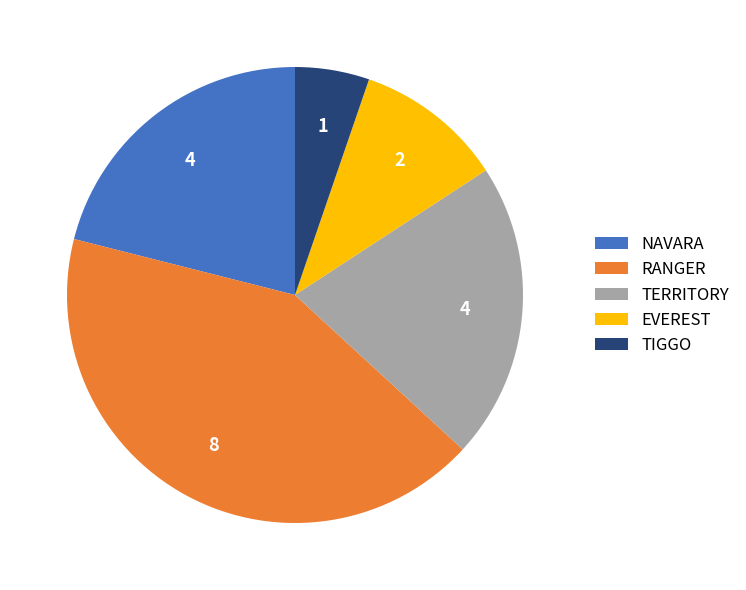

True or false: NAVARA accounts for 21% of the total.

True